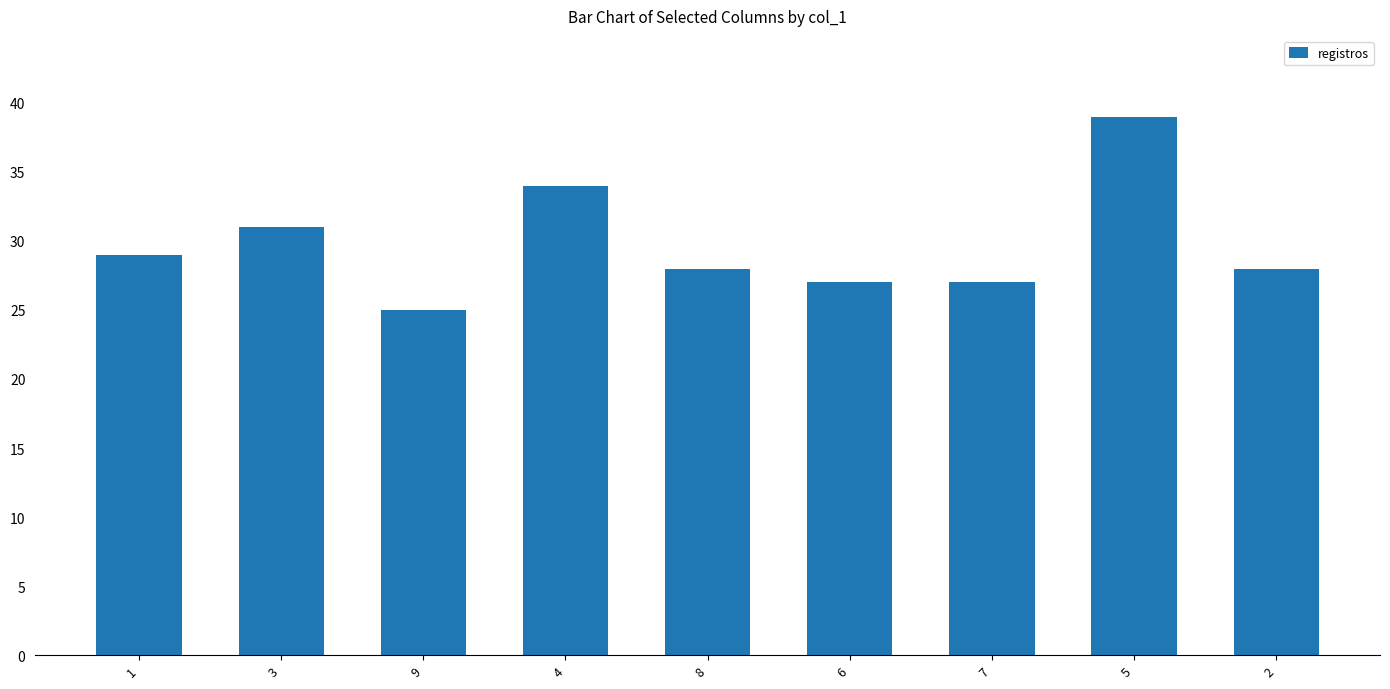

What is the sum of all values?

268